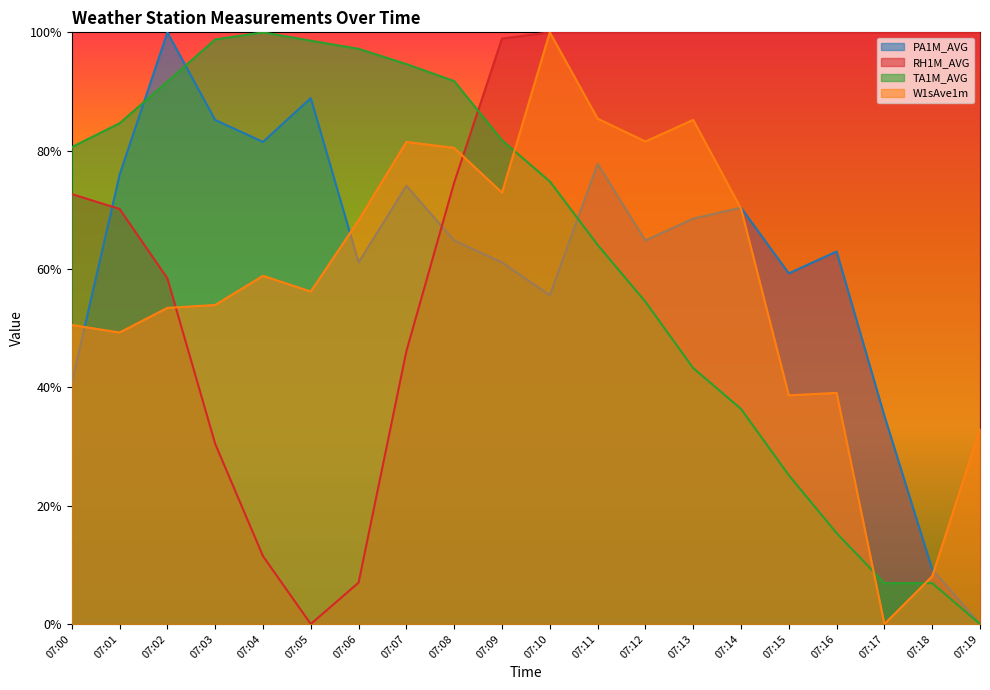

Between which two adjacent categories do W1sAve1m and RH1M_AVG first intersect?

07:02 and 07:03